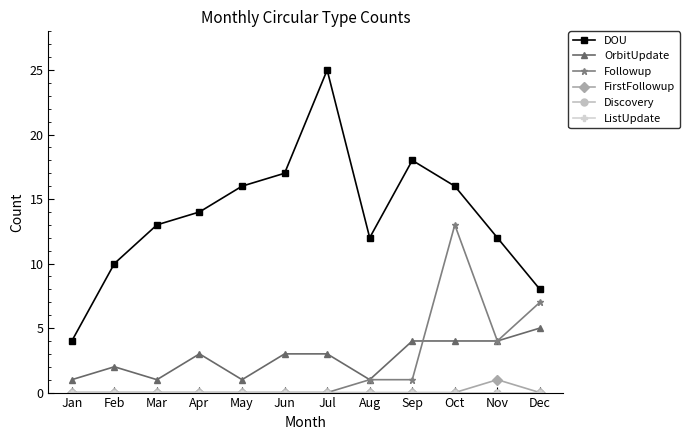

True or false: DOU and Followup cross at least once.

False